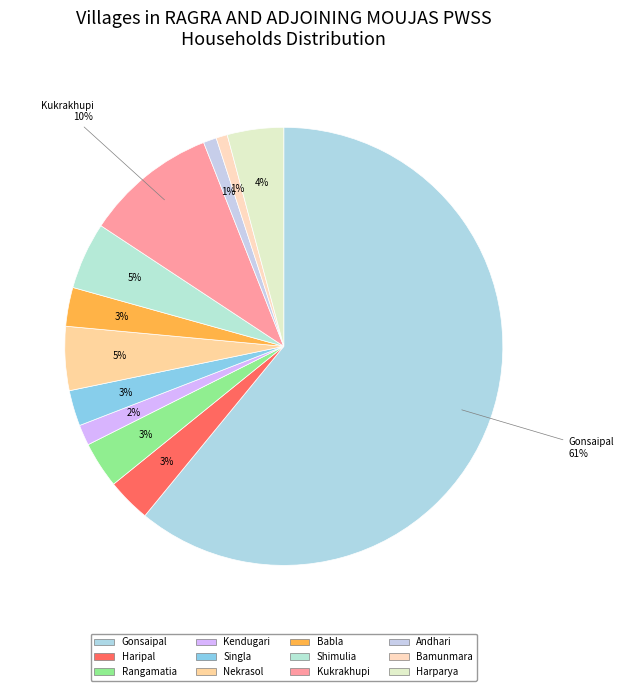

How many slices are in this pie chart?

12